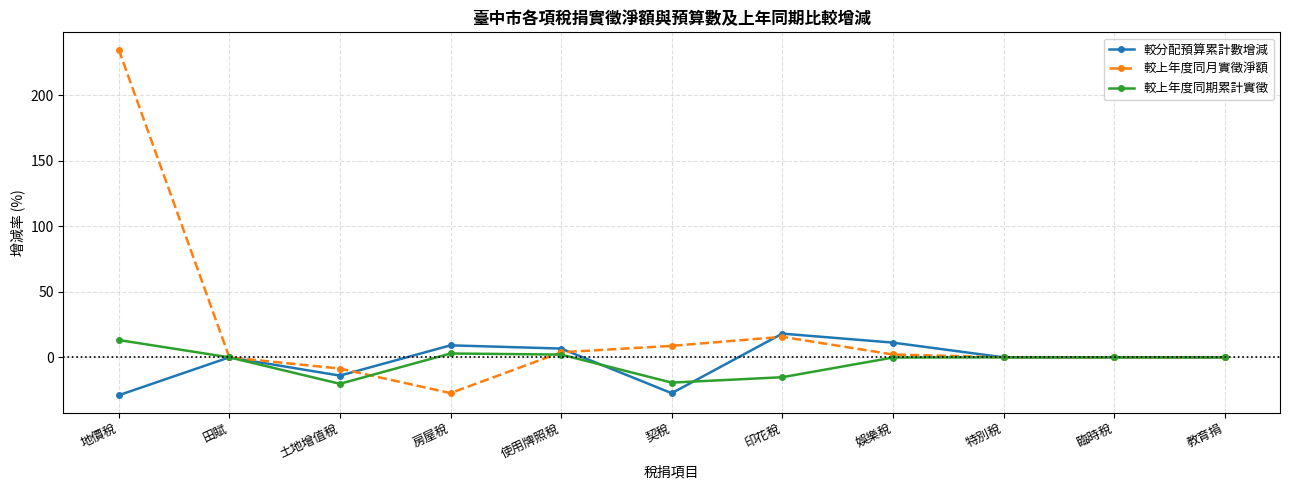

At which label does 較上年度同期累計實徵 first exceed 0?

地價稅